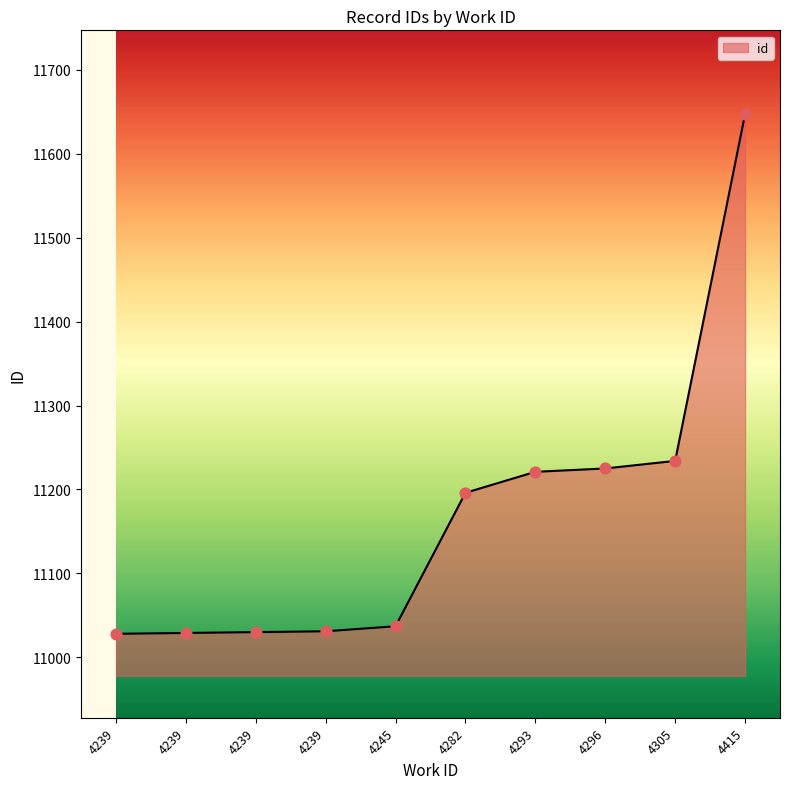

Does the chart have visible grid lines?

No